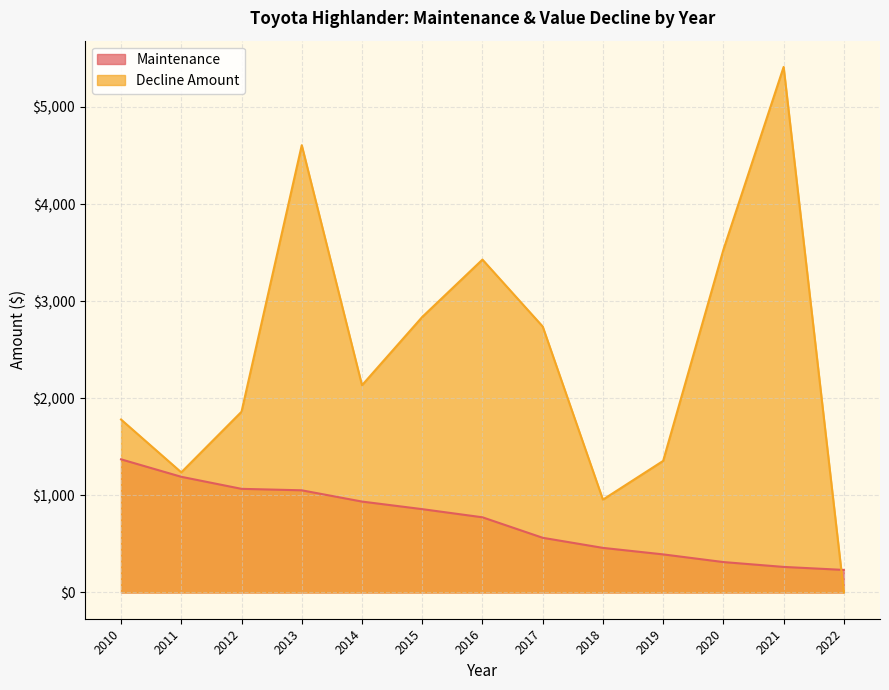

Which label corresponds to the largest value in the chart?

2021